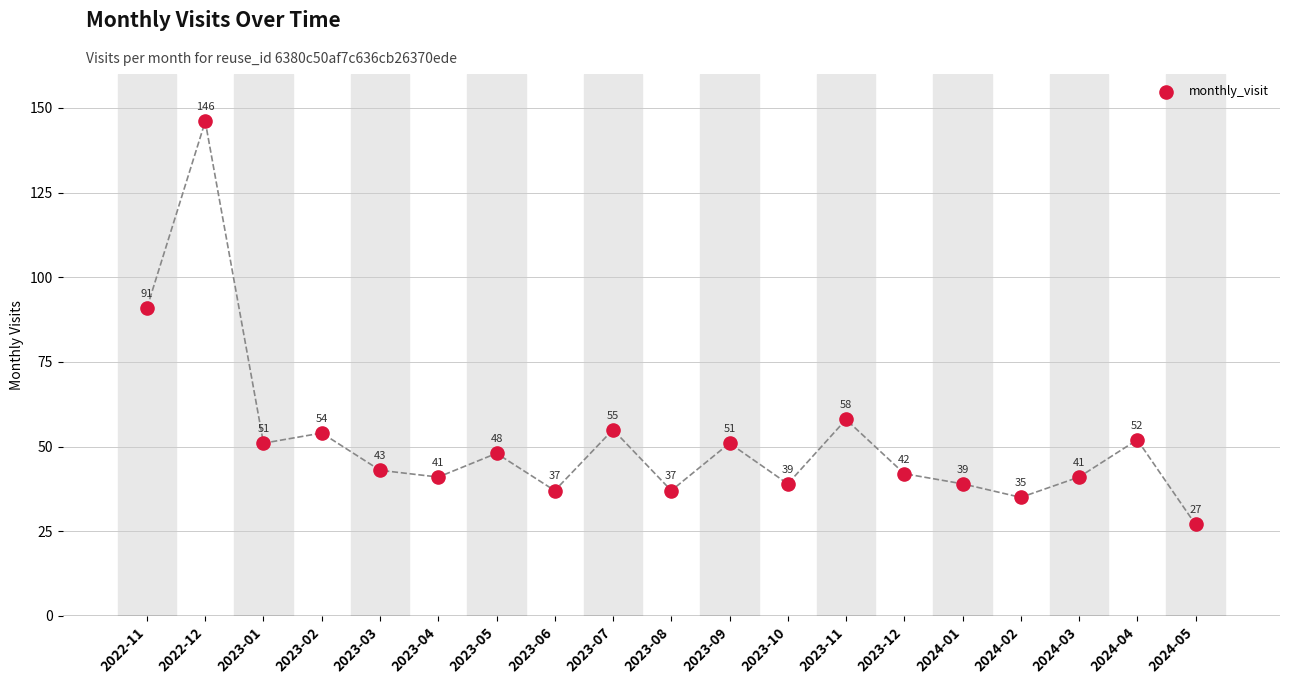

What Y value in the scatter plot is closest to 86?

91